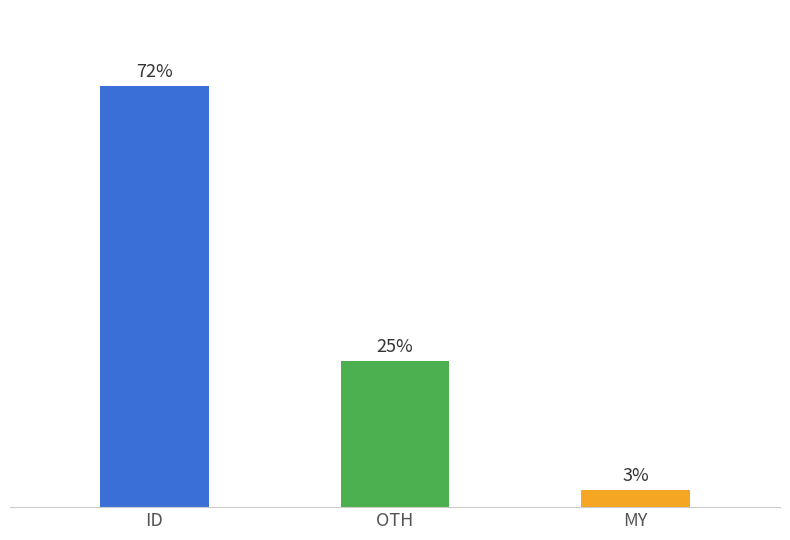

True or false: the data shows 38 at Día de fin de semana.

False